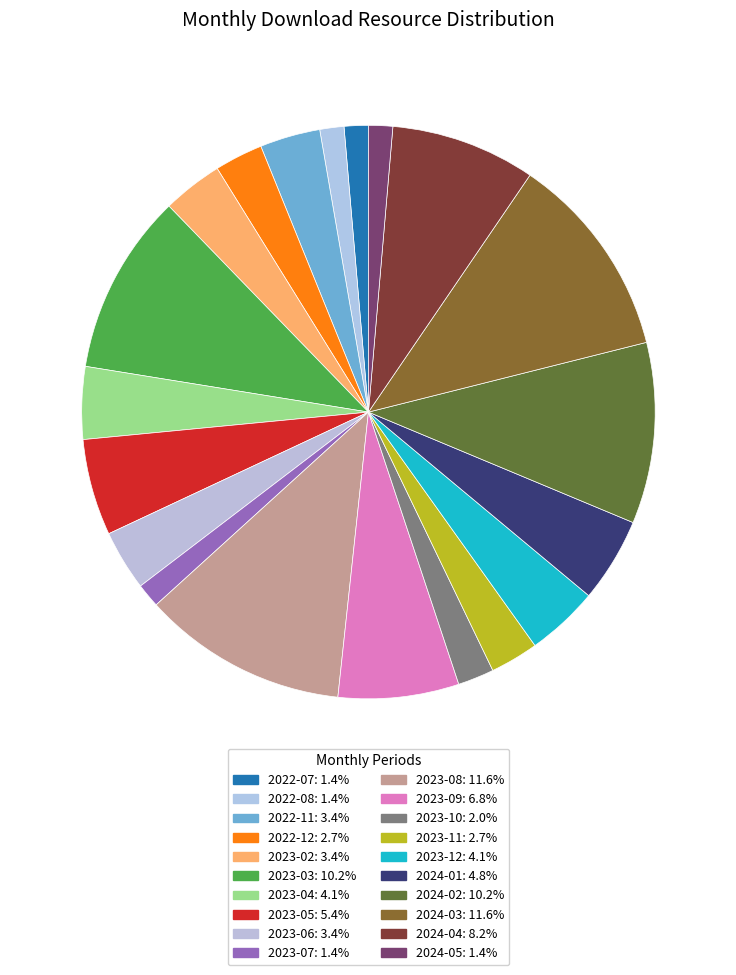

What percentage is NOT represented by 2024-04?

91.8%